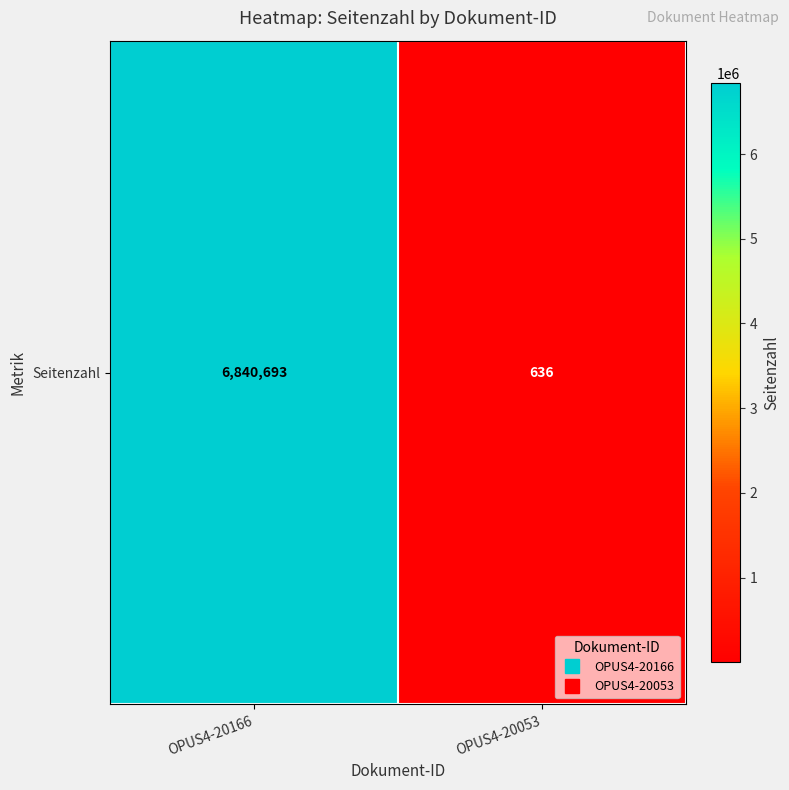

The chart shows a value of 6840693 at OPUS4-20166. True or false?

True